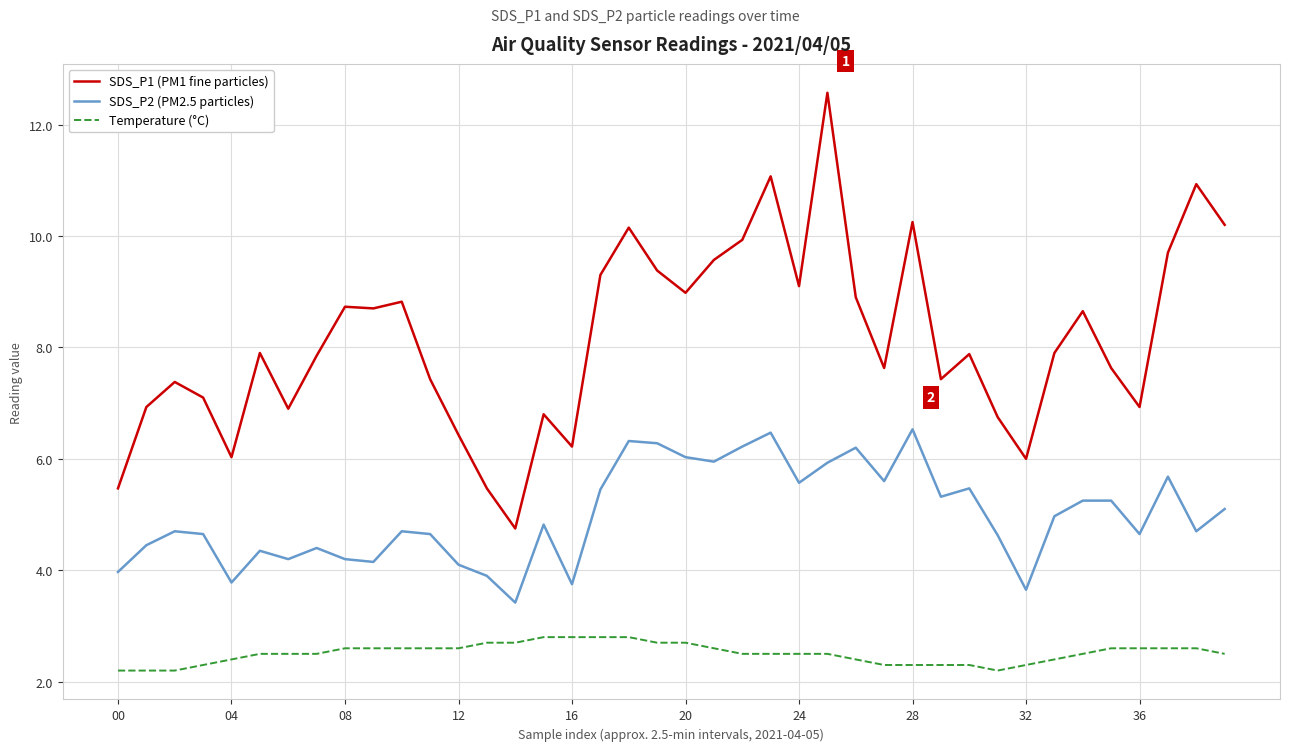

How many lines are shown in the chart?

3